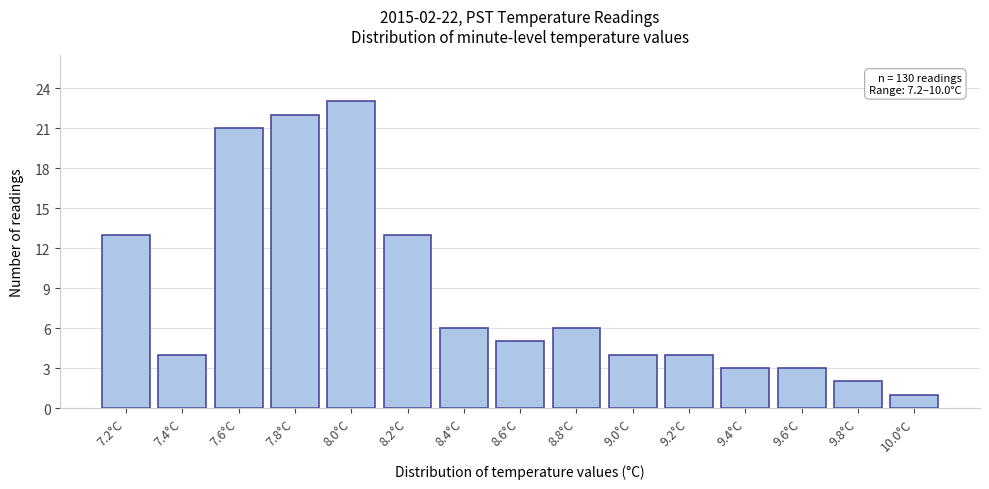

Reading right to left, transcribe all the data shown in this chart.

1	2	3	3	4	4	6	5	6	13	23	22	21	4	13